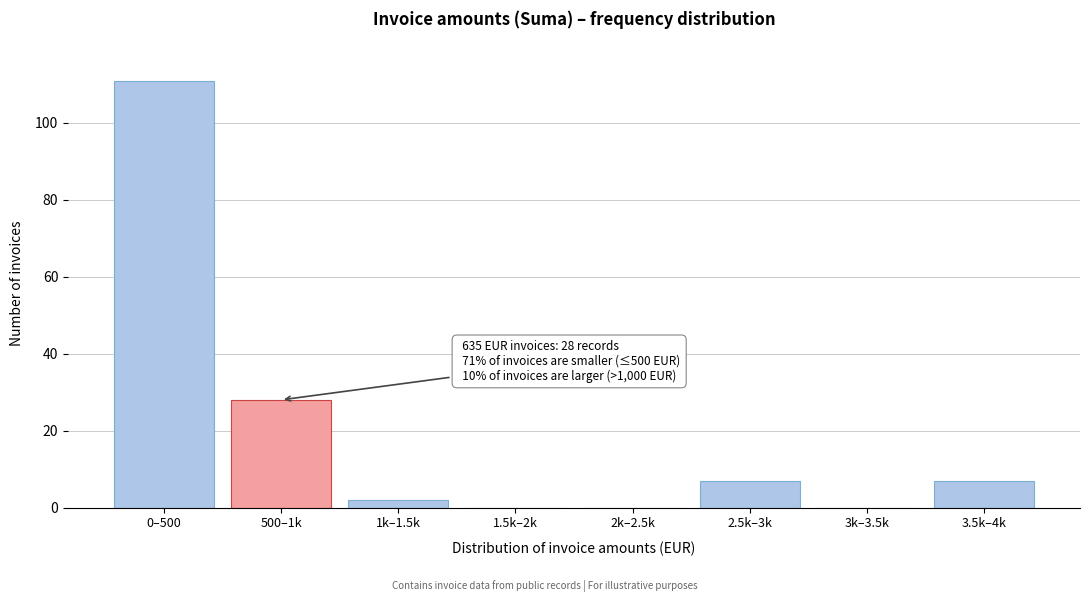

Reading left to right, what are all the values shown in this chart?

0–500=111	500–1k=28	1k–1.5k=2	1.5k–2k=0	2k–2.5k=0	2.5k–3k=7	3k–3.5k=0	3.5k–4k=7